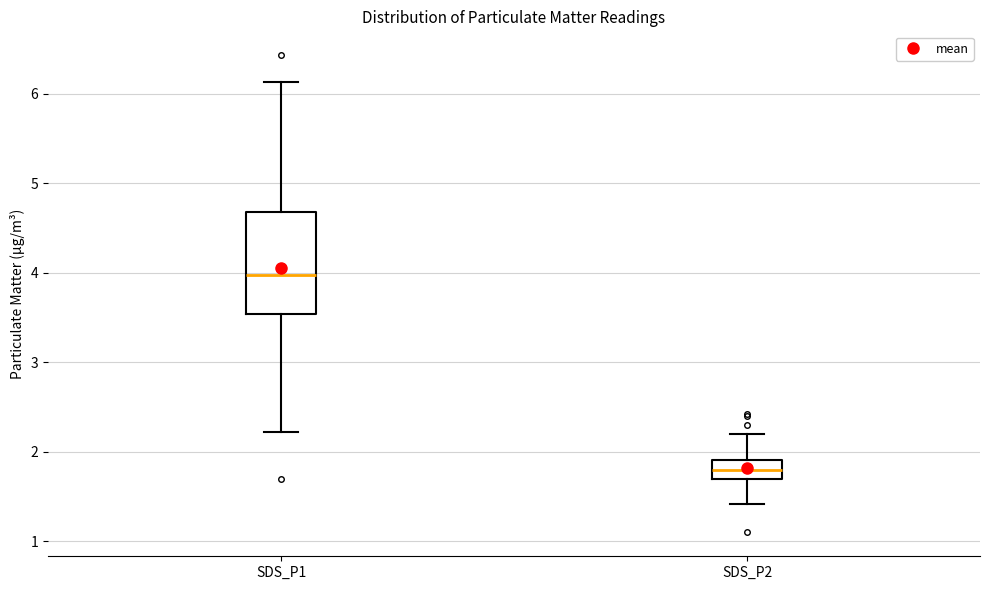

Reading left to right, transcribe this box plot: for each box, give where its median line is, the range the box spans, and where its two whiskers end, as read against the y-axis. The values are not printed on the chart, so give them approximately, as read against the axis.

SDS_P1: median 4.0, box 3.5 to 4.7, whiskers 2.2 to 6.1
SDS_P2: median 1.8, box 1.7 to 1.9, whiskers 1.4 to 2.2